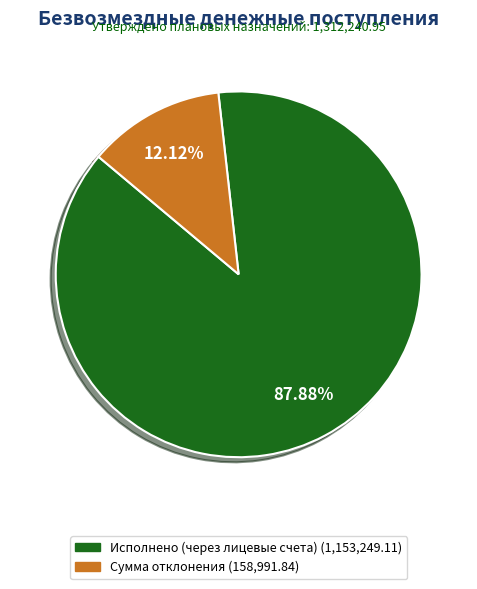

To the nearest percent, what is the average slice percentage?

50%